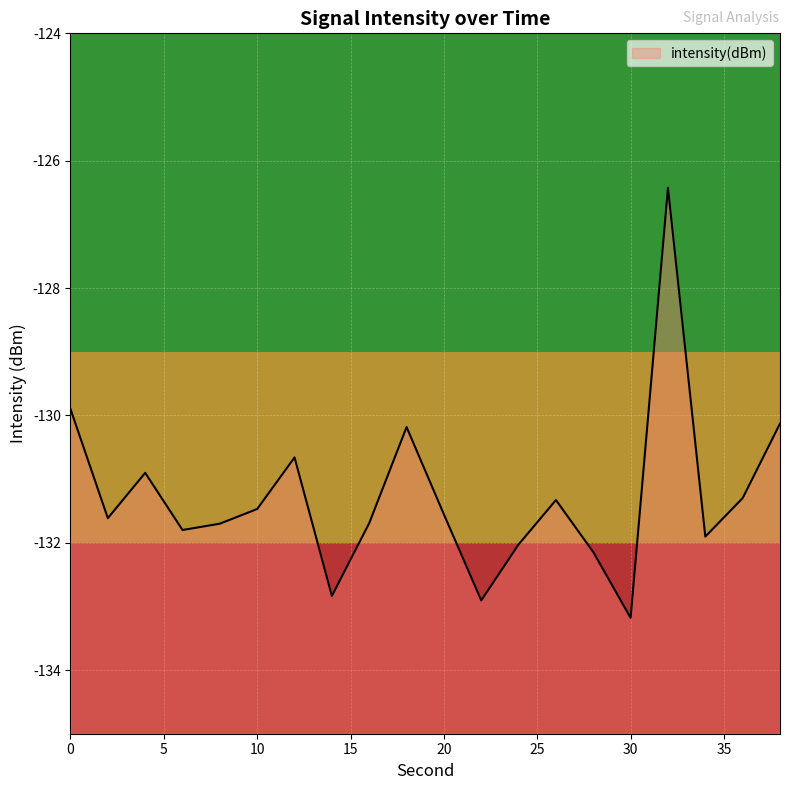

Reading left to right, transcribe all the data shown in this chart.

0=-129.9	2=-131.6	4=-130.9	6=-131.8	8=-131.7	10=-131.5	12=-130.7	14=-132.8	16=-131.7	18=-130.2	20=-131.6	22=-132.9	24=-132.0	26=-131.3	28=-132.1	30=-133.2	32=-126.4	34=-131.9	36=-131.3	38=-130.1